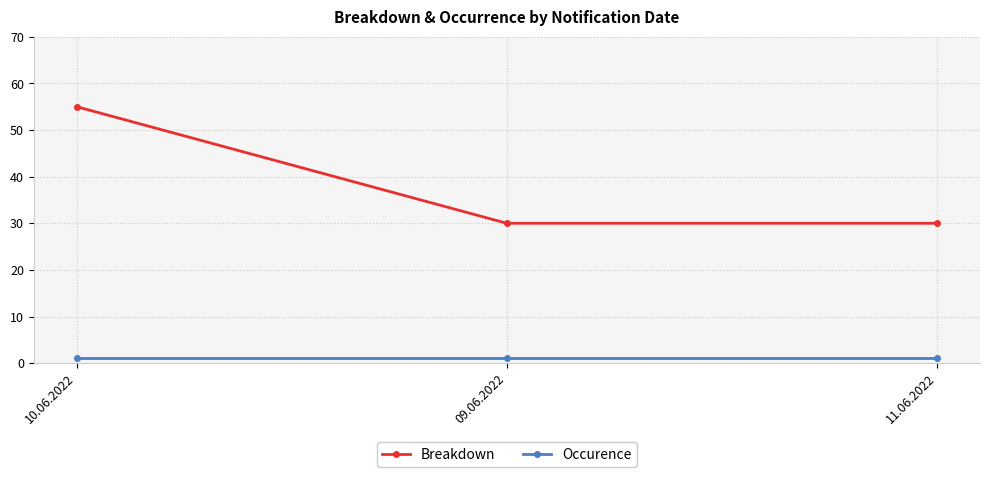

List the series in order of their overall mean, lowest first.

Occurence, Breakdown